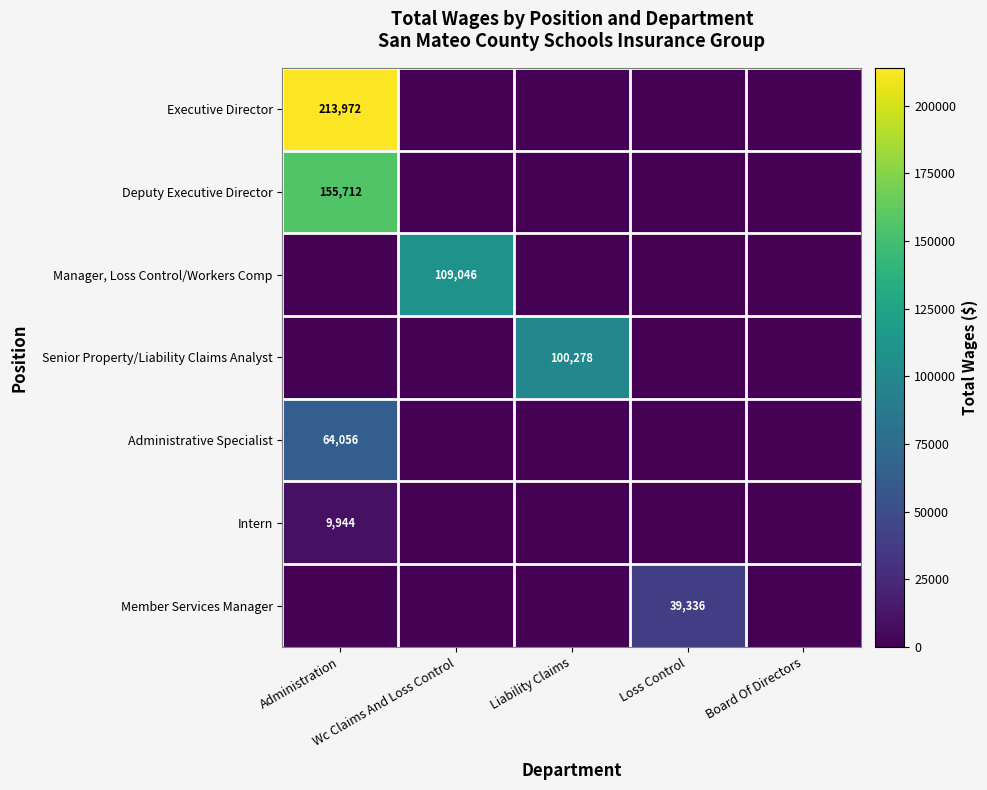

How many values in the Manager, Loss Control/Workers Comp series exceed 0?

1